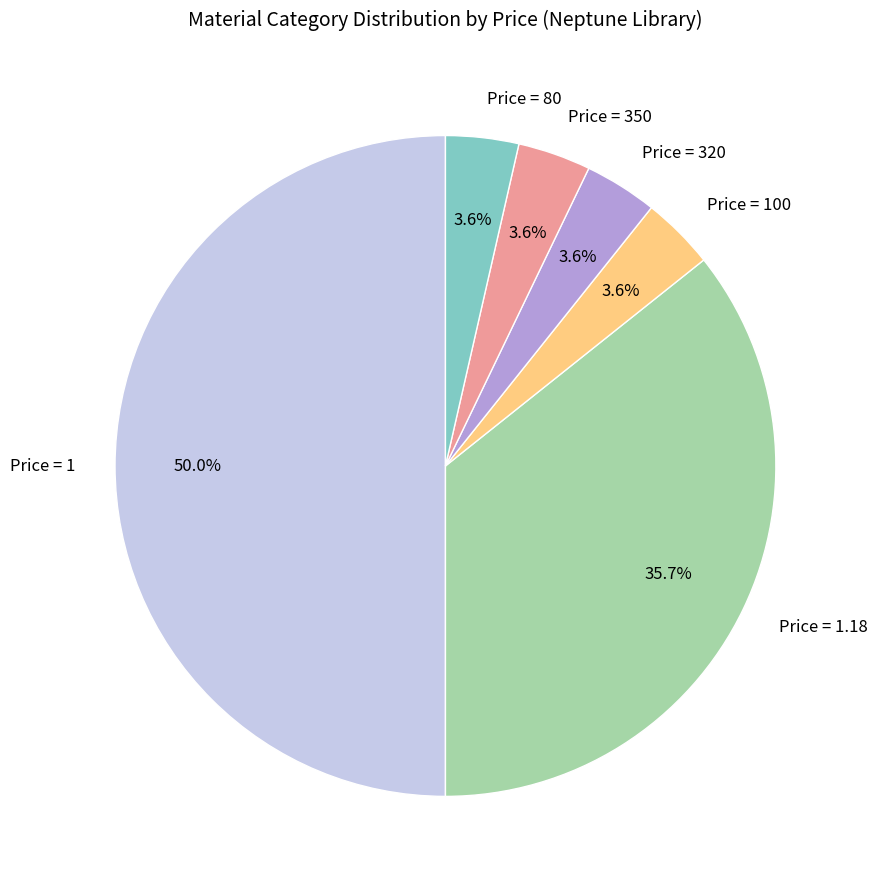

Do Price = 80 and Price = 1 together represent more than half of the pie?

Yes